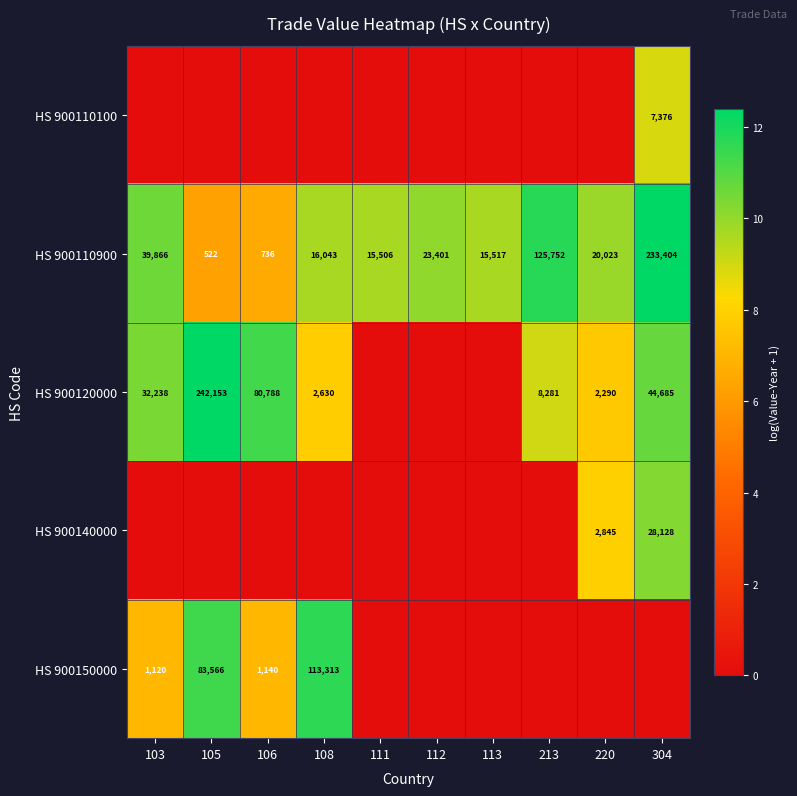

How many categories are shown in the chart?

10